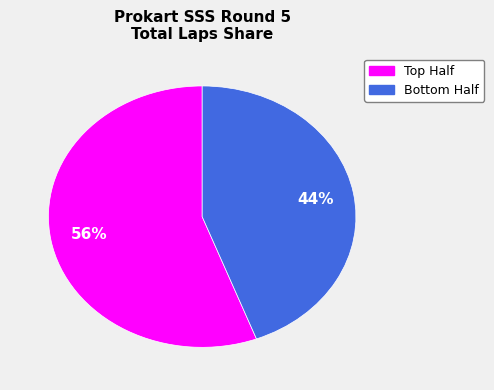

To the nearest percent, what is the average slice percentage?

50%